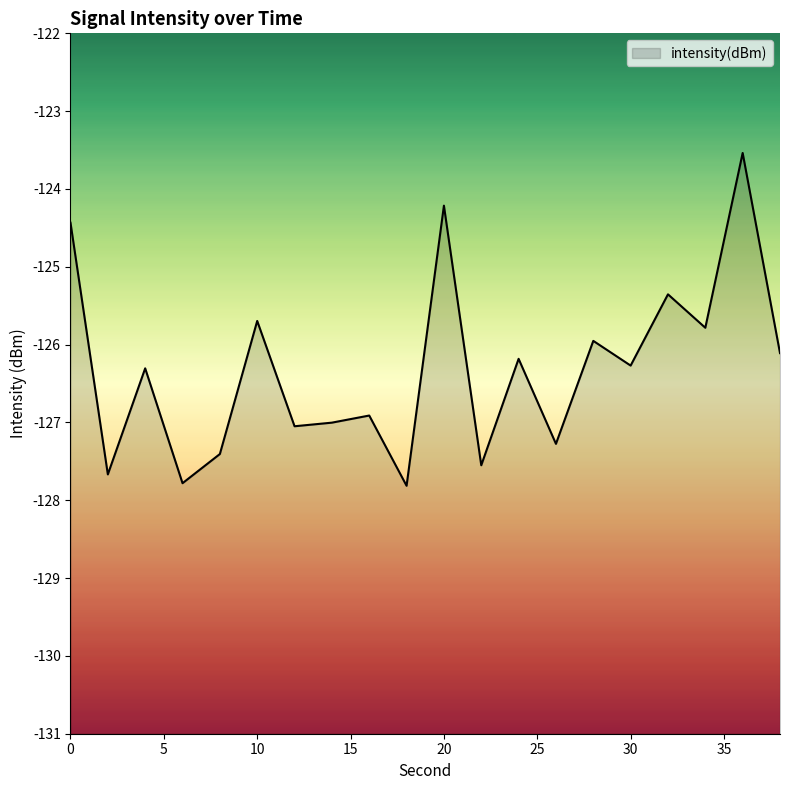

How many values are below -126?

13